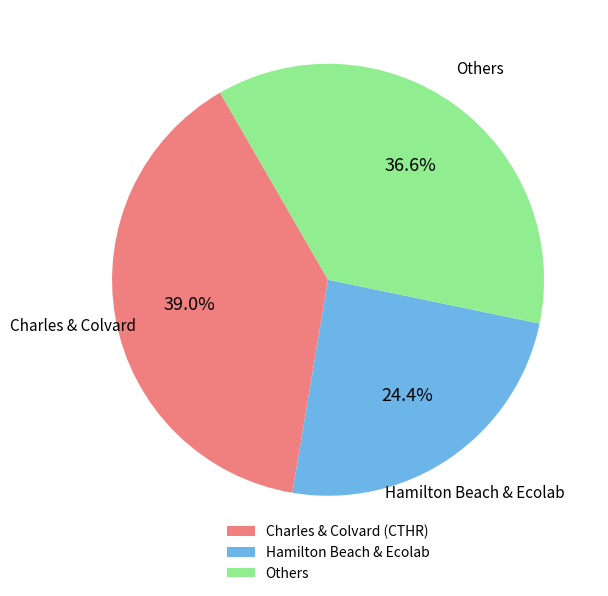

Does Others represent more than half of the total?

No